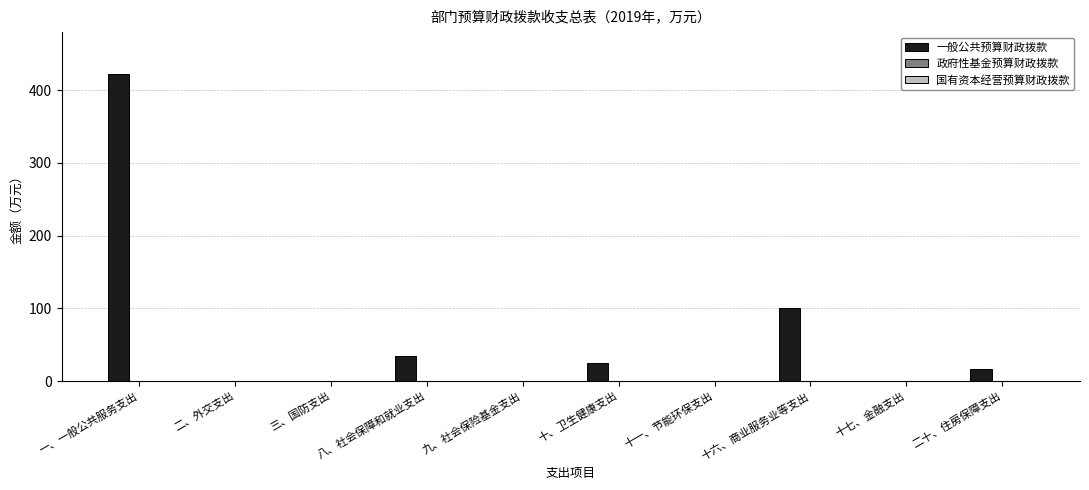

Which has a higher value, 二、外交支出 or 二十、住房保障支出?

二十、住房保障支出